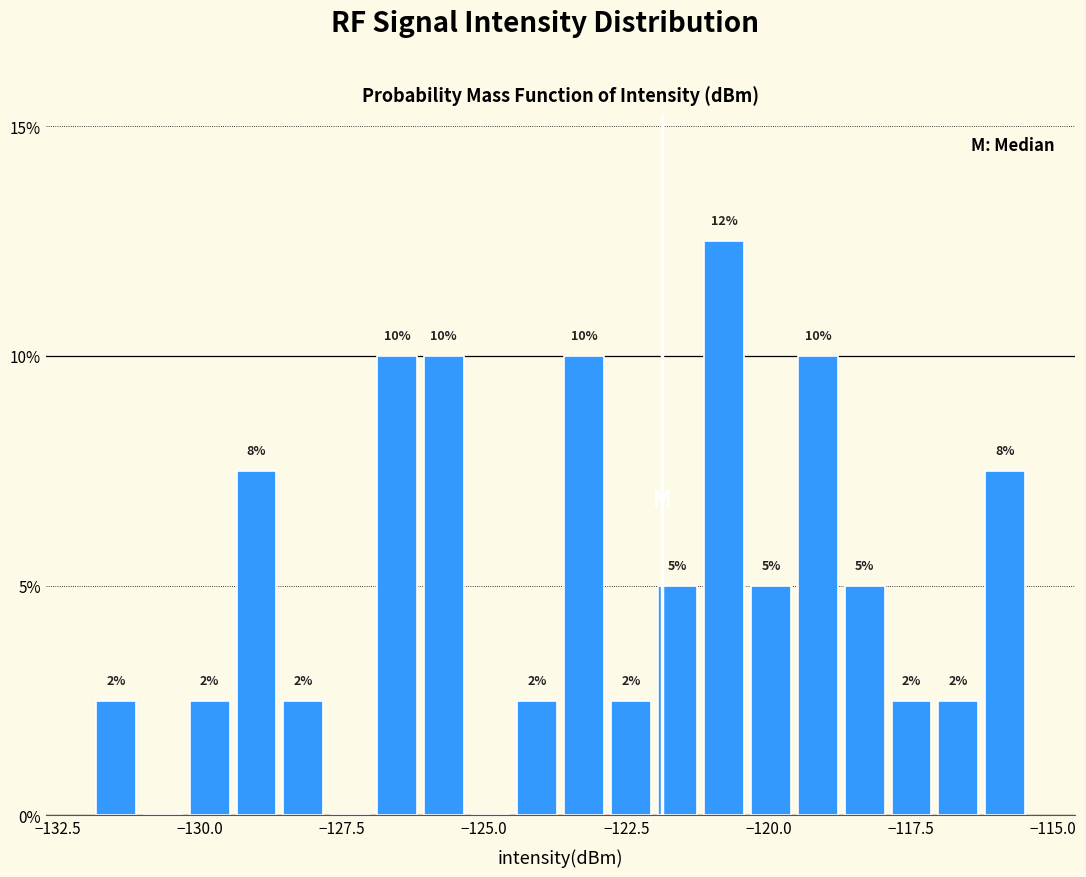

Around what value on the x-axis is the tallest bar? Give the approximate position of its centre, as read against the axis.

-121.0